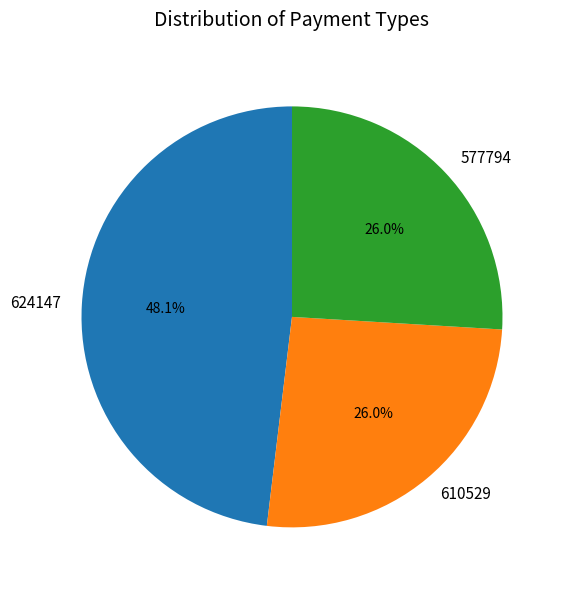

Is it true that 624147 is 48% of the pie?

True